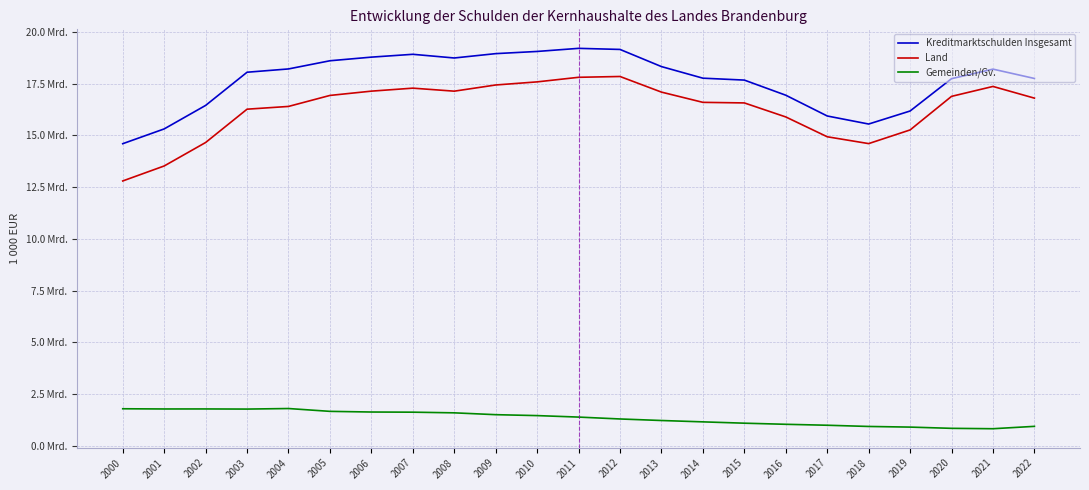

True or false: Gemeinden/Gv. and Kreditmarktschulden Insgesamt cross at least once.

False